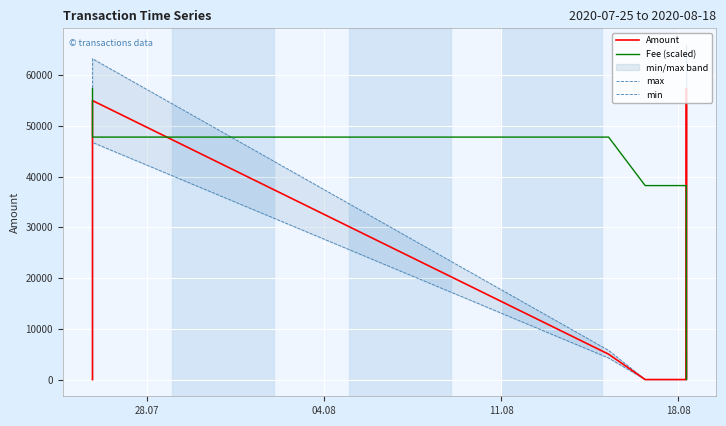

True or false: max and Amount intersect in this chart.

False